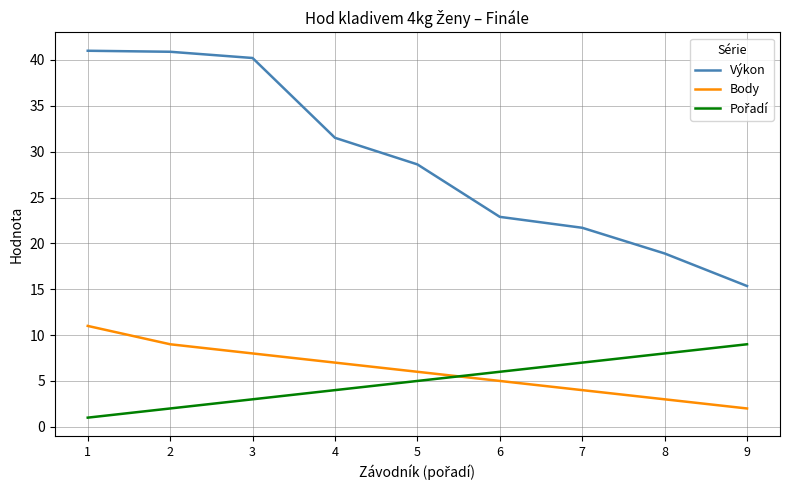

What is the total value across all series at 1?

53.0